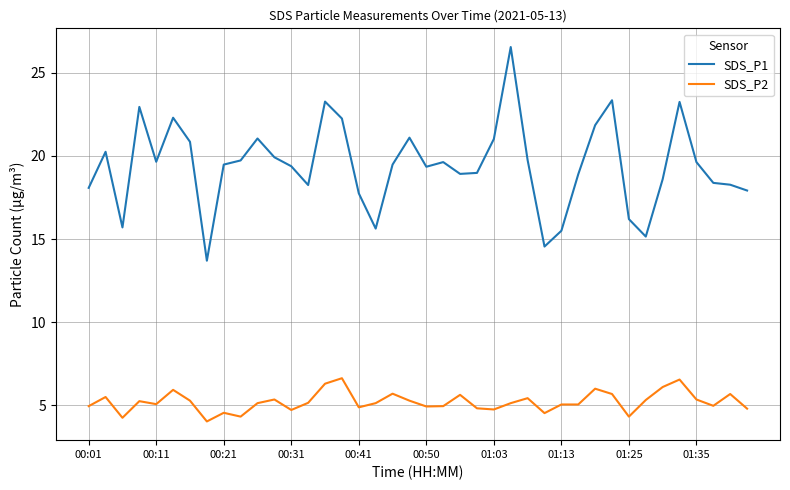

True or false: SDS_P1 and SDS_P2 cross at least once.

False